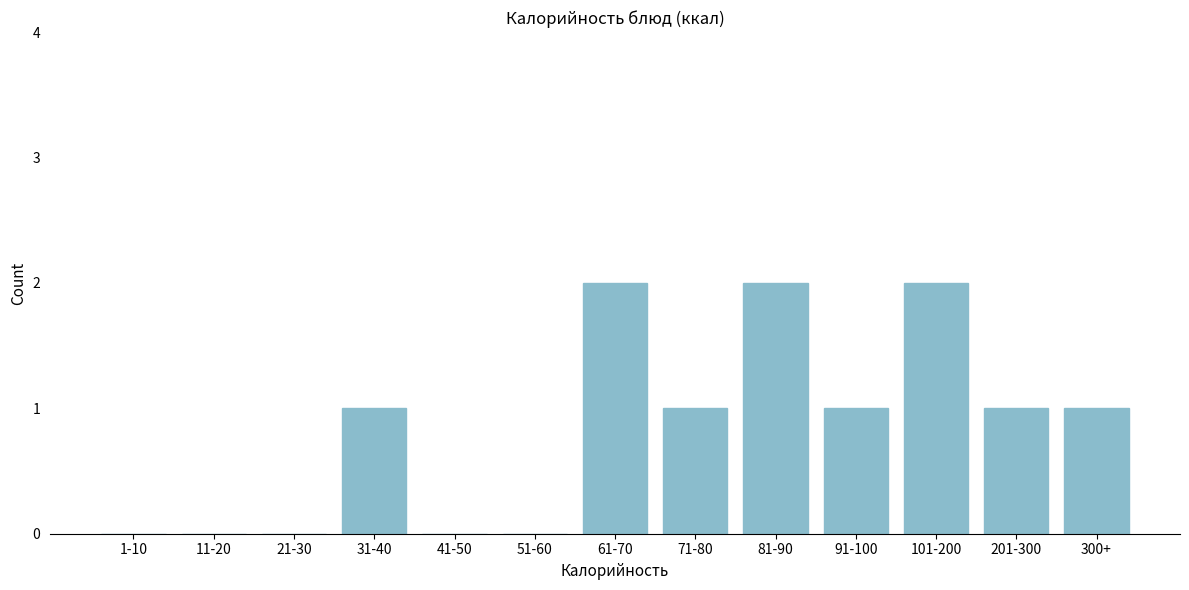

Reading right to left, what are all the values shown in this chart?

300+=1	201-300=1	101-200=2	91-100=1	81-90=2	71-80=1	61-70=2	51-60=0	41-50=0	31-40=1	21-30=0	11-20=0	1-10=0